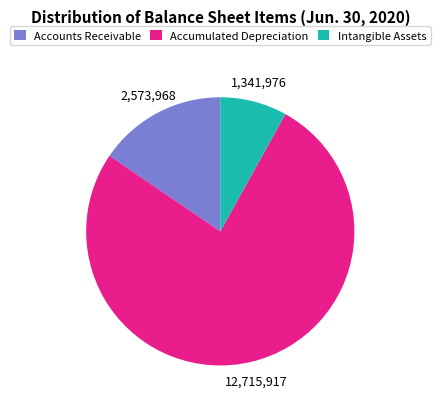

Between Accounts Receivable and Accumulated Depreciation, which is larger?

Accumulated Depreciation